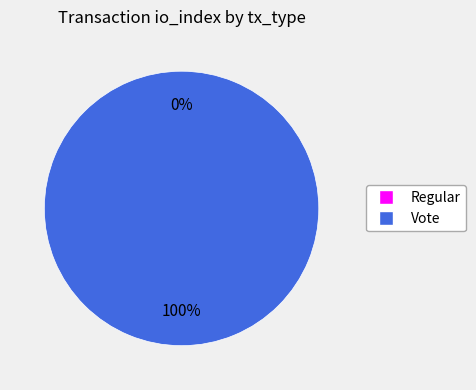

Which slice is the smallest?

Regular